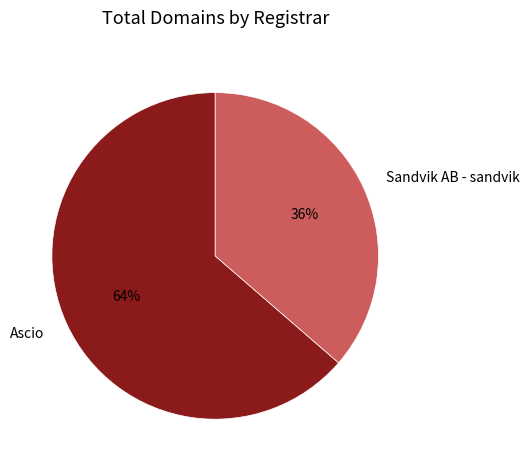

Which slice is the smallest?

Sandvik AB - sandvik